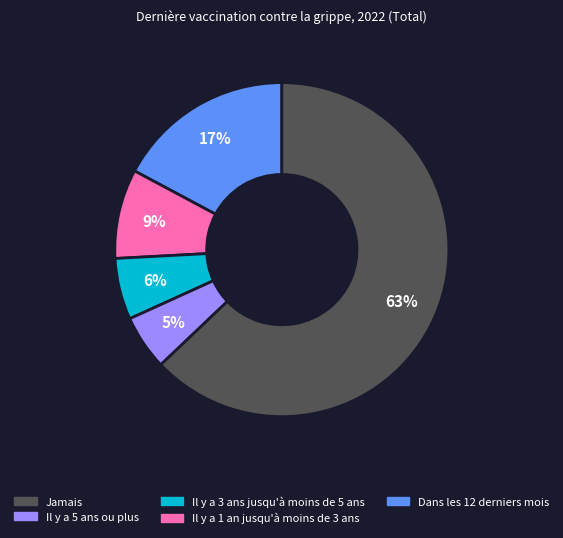

Is there any slice that represents more than half of the pie?

Yes